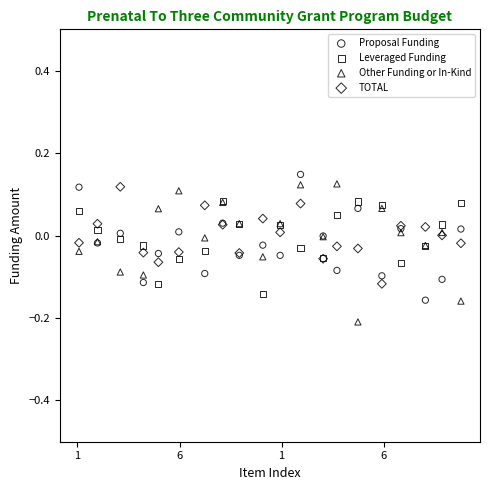

Which series has the widest spread of Y values?

Other Funding or In-Kind